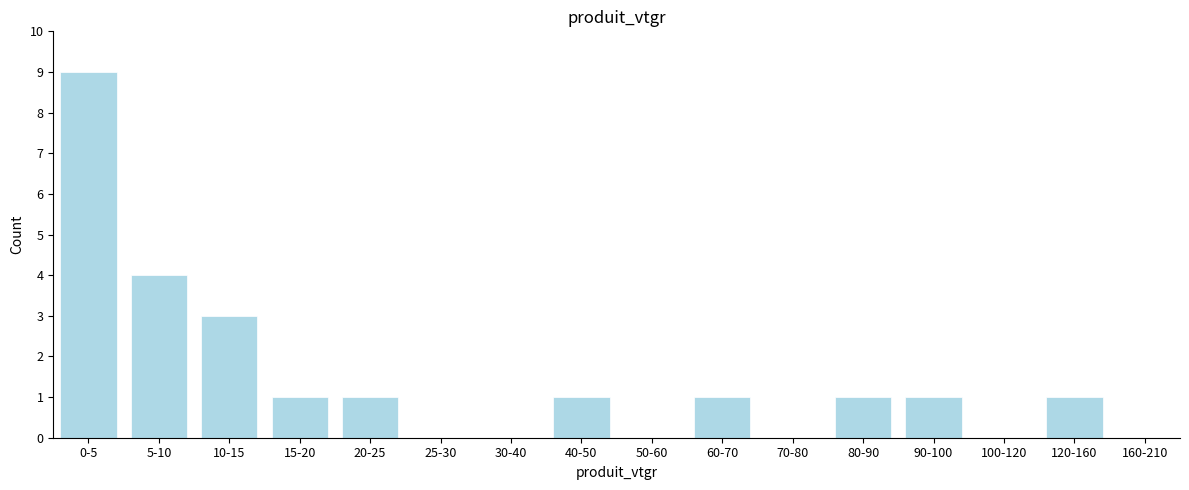

Reading left to right, transcribe all the data shown in this chart.

0-5=9	5-10=4	10-15=3	15-20=1	20-25=1	25-30=0	30-40=0	40-50=1	50-60=0	60-70=1	70-80=0	80-90=1	90-100=1	100-120=0	120-160=1	160-210=0